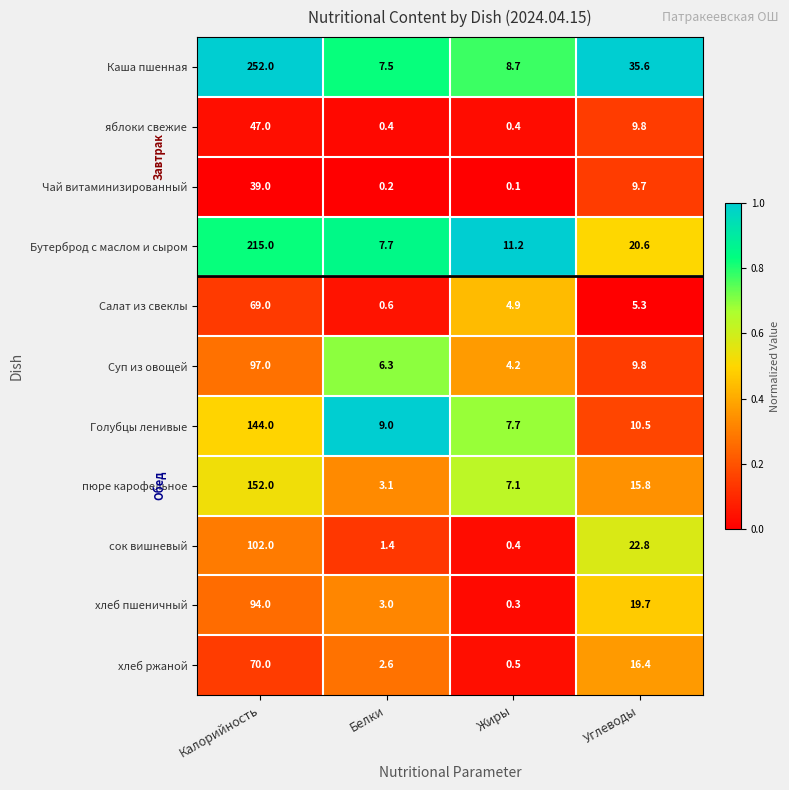

What is the greatest value displayed?

252.0